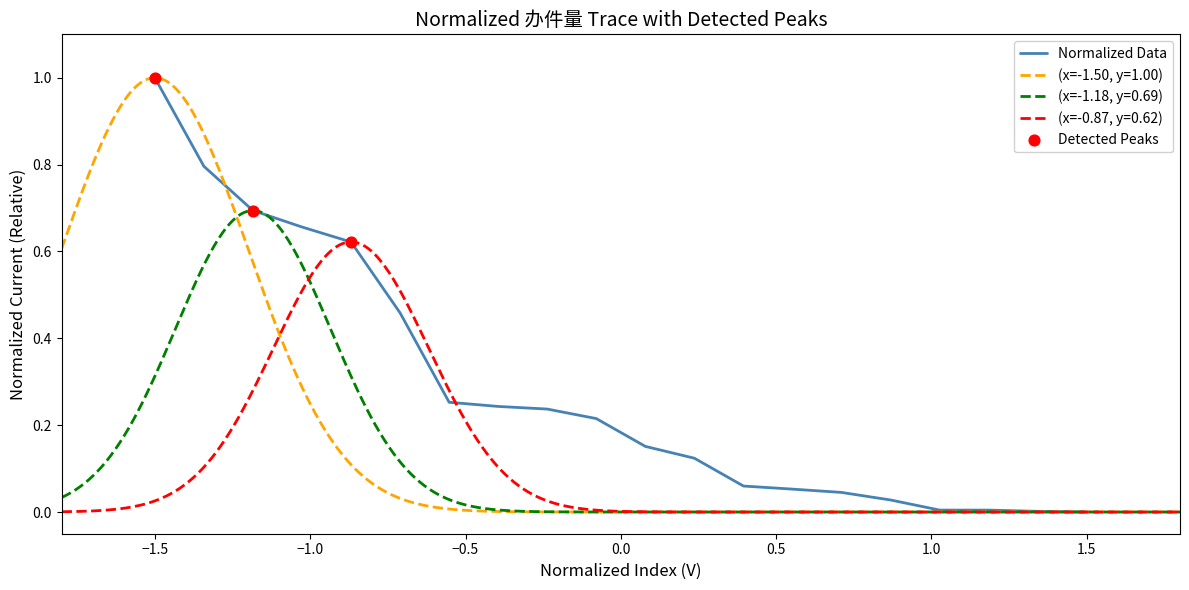

Between 7 and 15, which is larger?

7